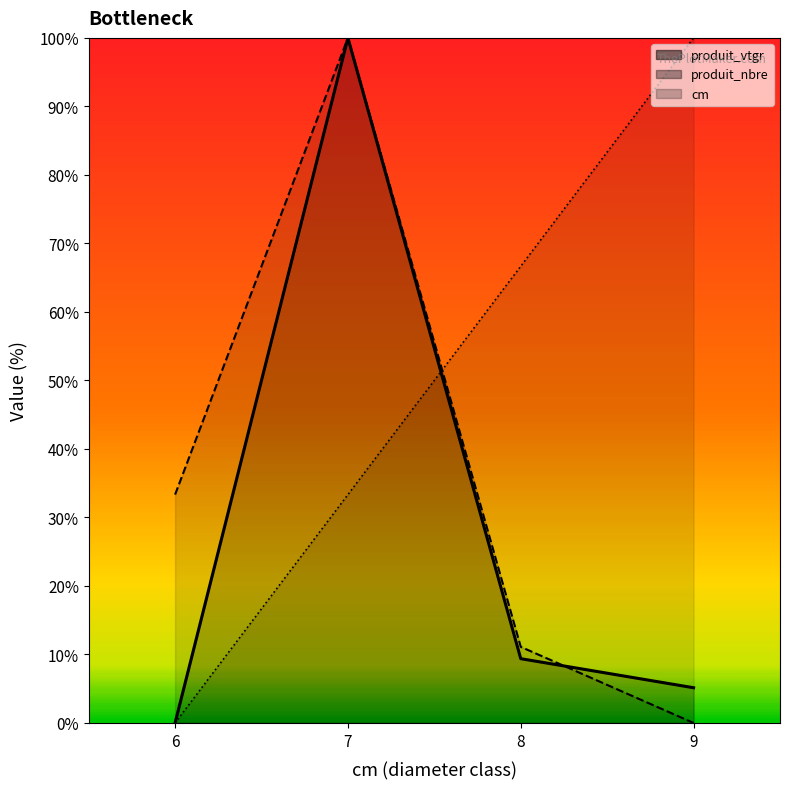

What is the value of the produit_nbre point at the 3rd from the left?

11.1